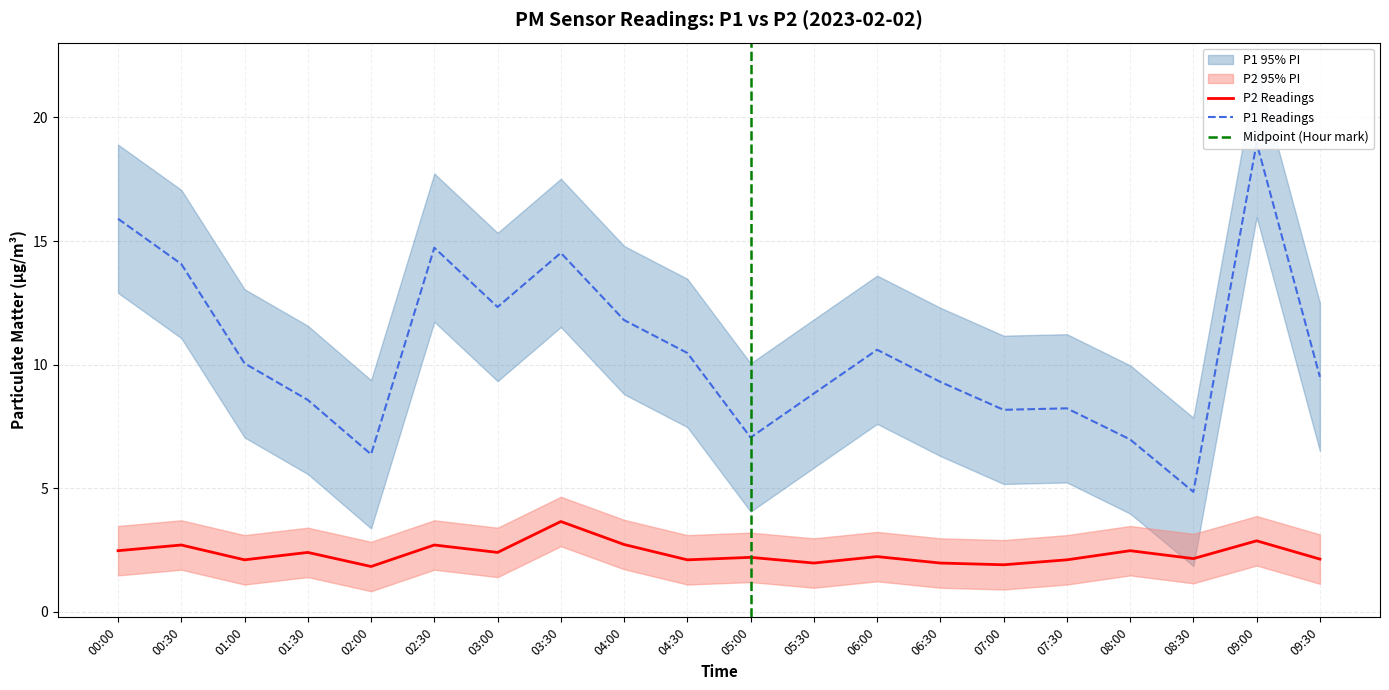

Which series has the largest total across all categories?

P1